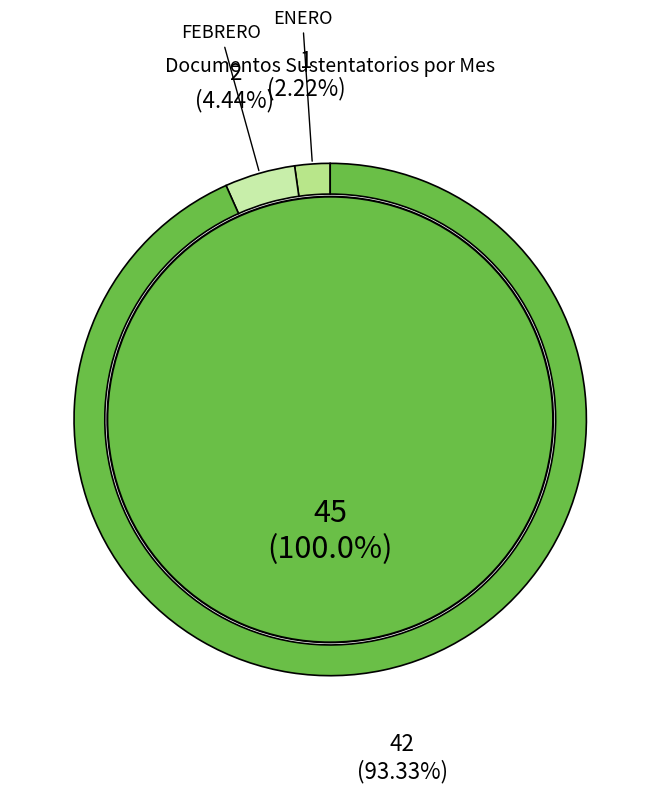

Which slice is the largest?

SEPTIEMBRE